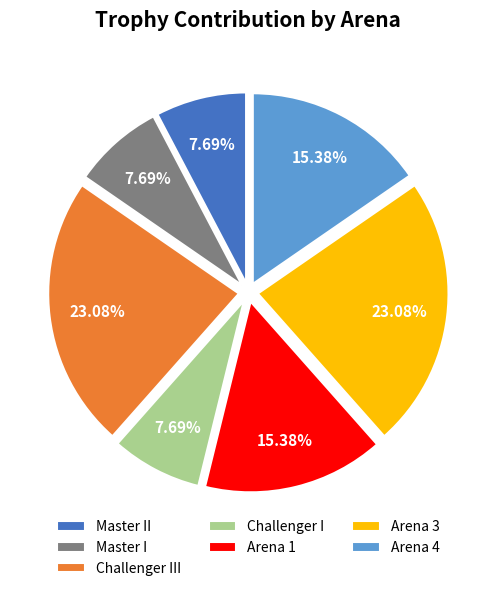

Does Arena 3 represent more than half of the total?

No